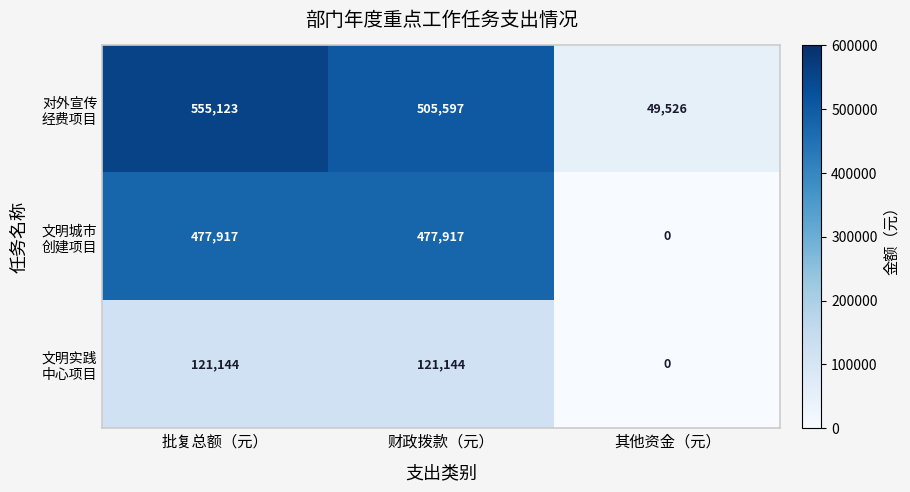

At how many categories does at least one series exceed 40222?

3